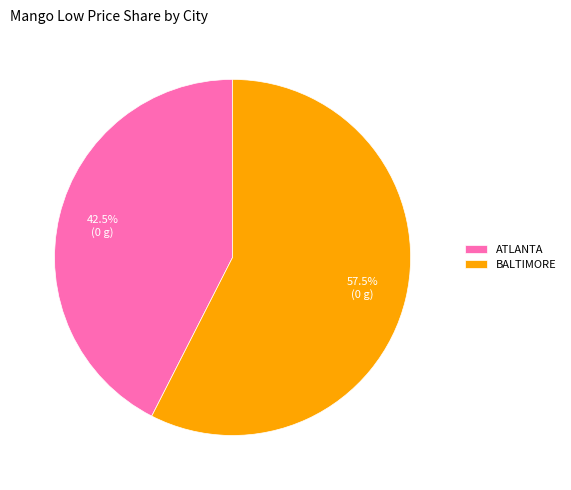

What is the ratio of the value at BALTIMORE to the value at ATLANTA?

1.4